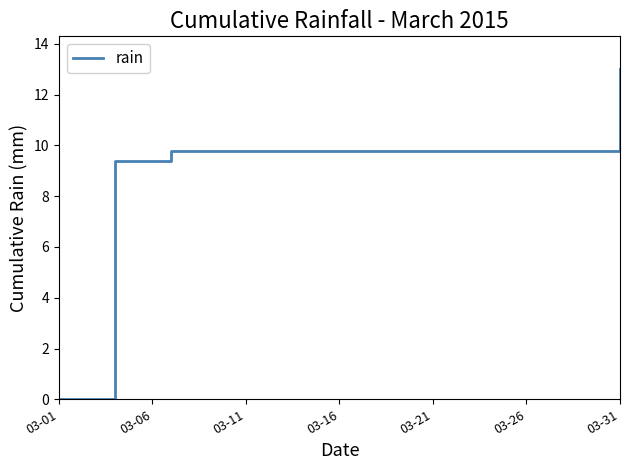

What is the maximum value shown in the chart?

13.0